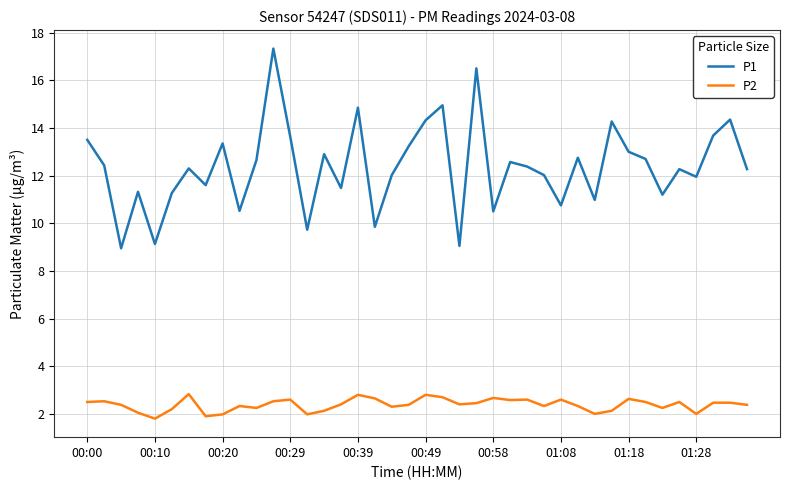

What is the highest value of the P2 series?

2.8